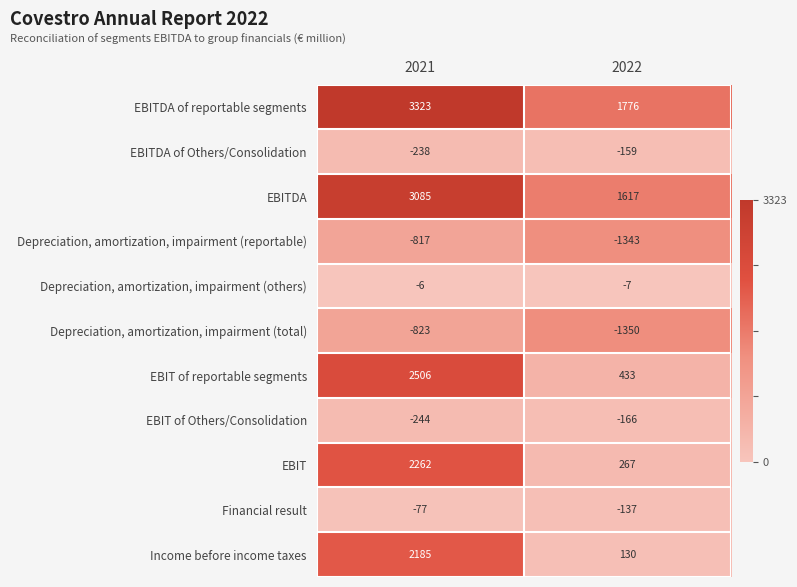

Reading left to right, what are all the values shown in this chart?

EBITDA of reportable segments: 2021=3323	2022=1776
EBITDA of Others/Consolidation: 2021=-238	2022=-159
EBITDA: 2021=3085	2022=1617
Depreciation, amortization, impairment (reportable): 2021=-817	2022=-1343
Depreciation, amortization, impairment (others): 2021=-6	2022=-7
Depreciation, amortization, impairment (total): 2021=-823	2022=-1350
EBIT of reportable segments: 2021=2506	2022=433
EBIT of Others/Consolidation: 2021=-244	2022=-166
EBIT: 2021=2262	2022=267
Financial result: 2021=-77	2022=-137
Income before income taxes: 2021=2185	2022=130